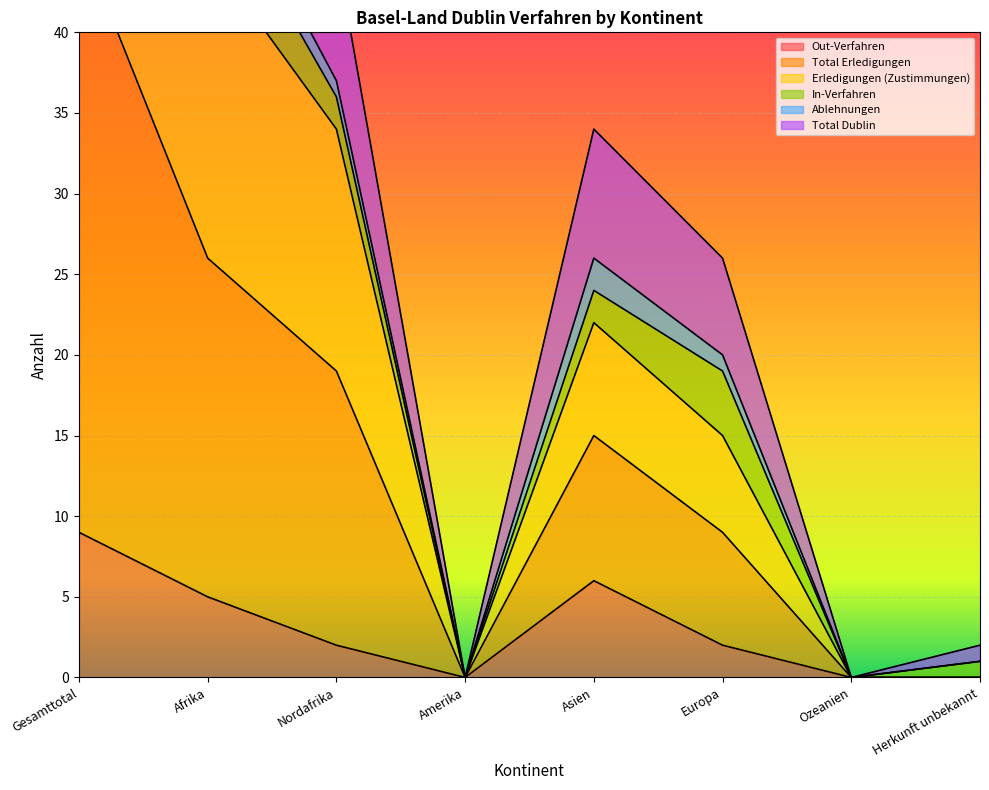

At which label does Erledigungen (Zustimmungen) first exceed 24?

Gesamttotal